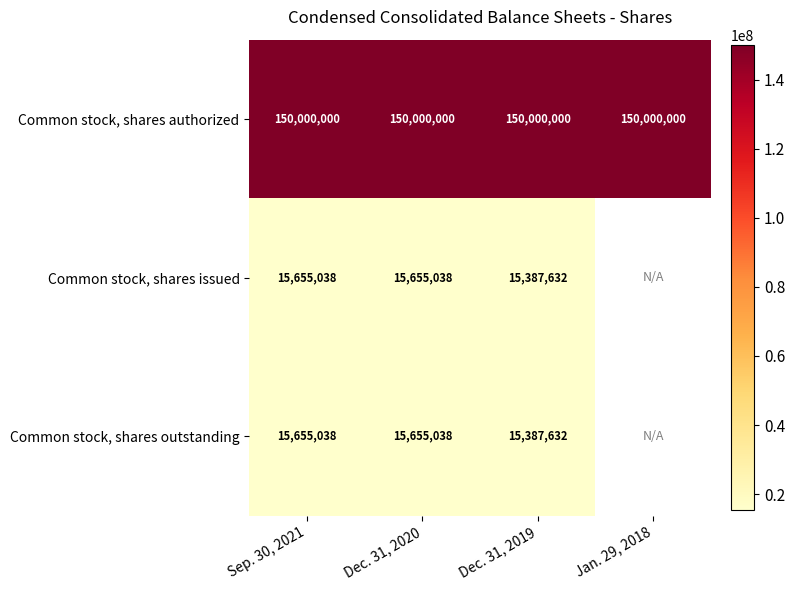

What is the spread (max minus min) of values at Dec. 31, 2019?

134612368